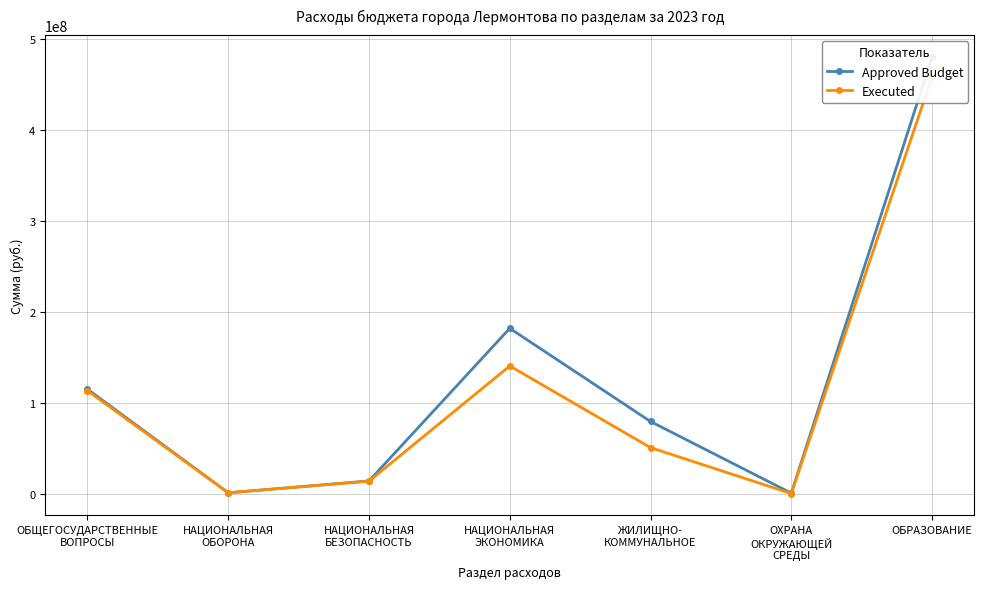

True or false: Executed has a value of 150772266.0 at ОБРАЗОВАНИЕ.

False